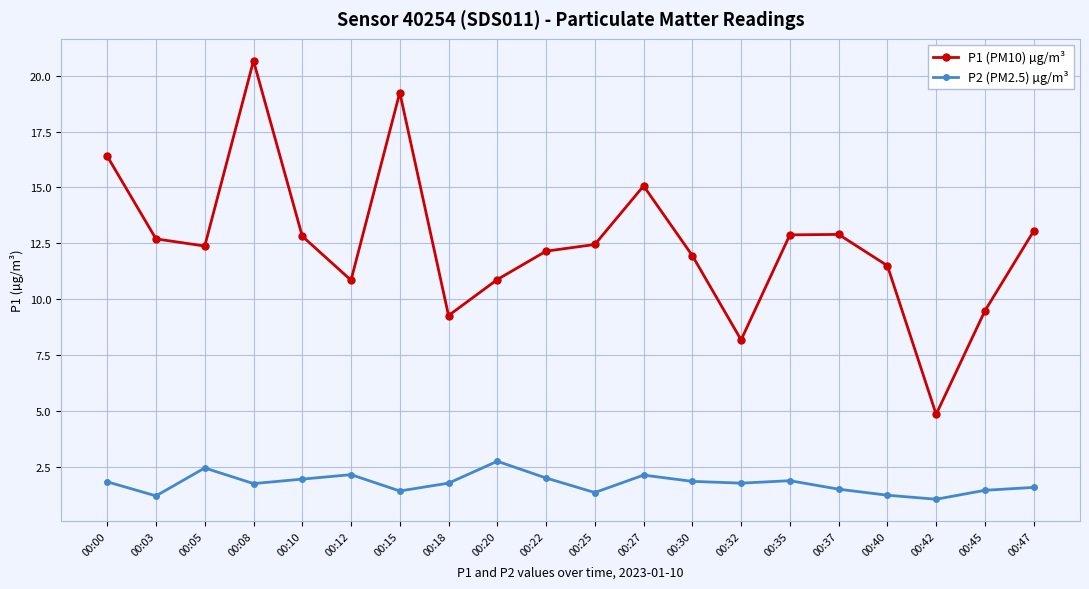

What is the value of the P1 (PM10) µg/m³ point at the 4th from the left?

20.7